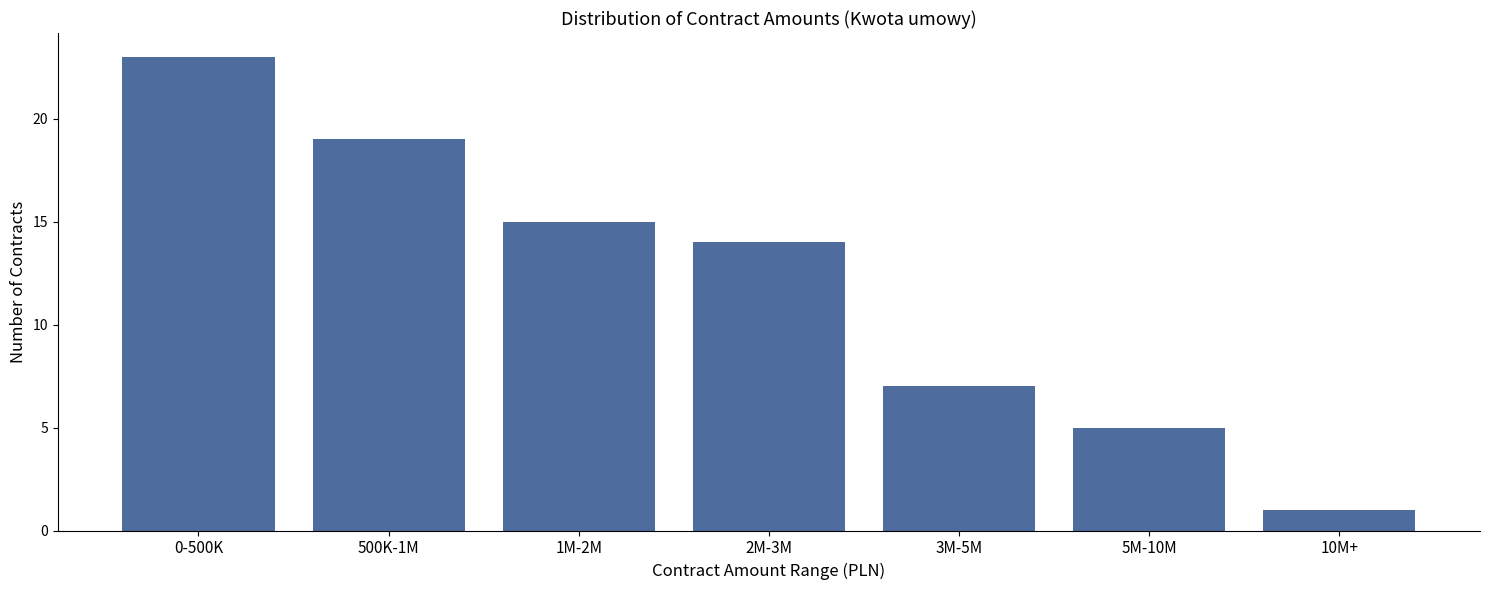

Reading right to left, transcribe all the data shown in this chart.

1	5	7	14	15	19	23